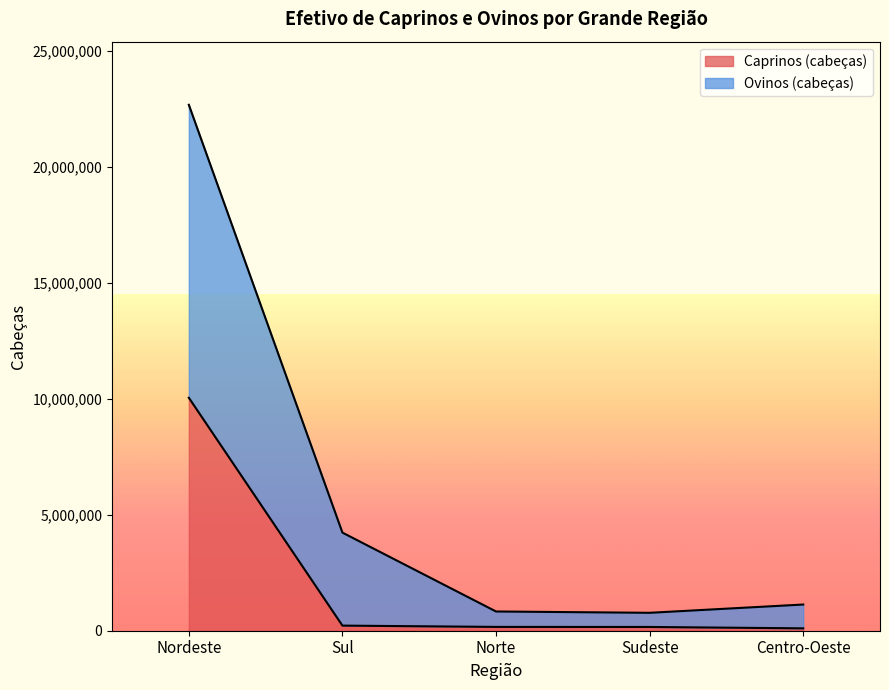

What is the highest value of the Caprinos (cabeças) series?

10047575